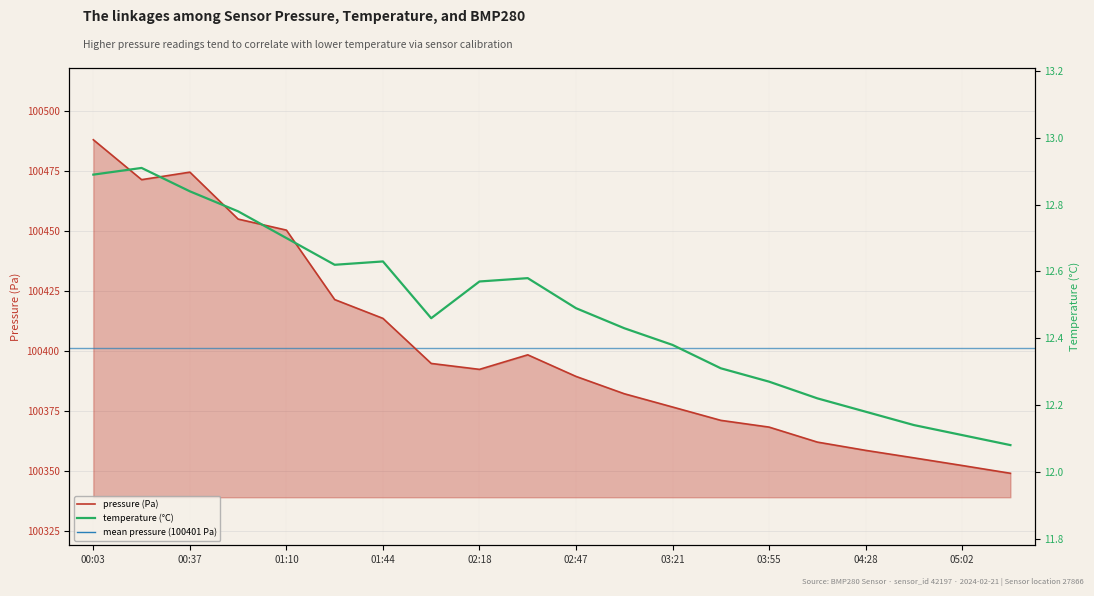

What is the difference between the temperature values at 00:20 and 01:10?

0.2